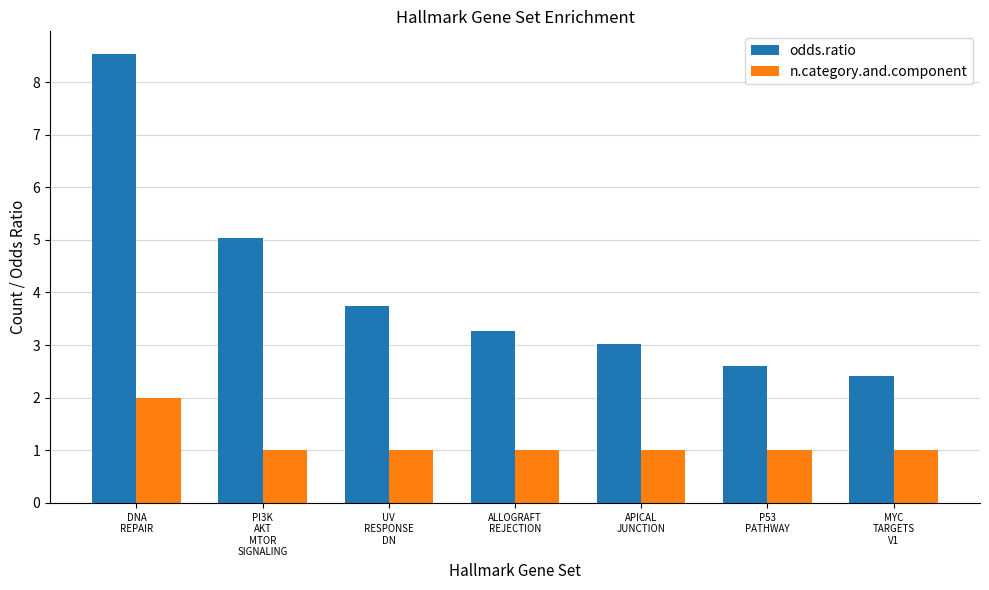

Between PI3K
AKT
MTOR
SIGNALING and MYC
TARGETS
V1, which series saw the biggest shift?

odds.ratio